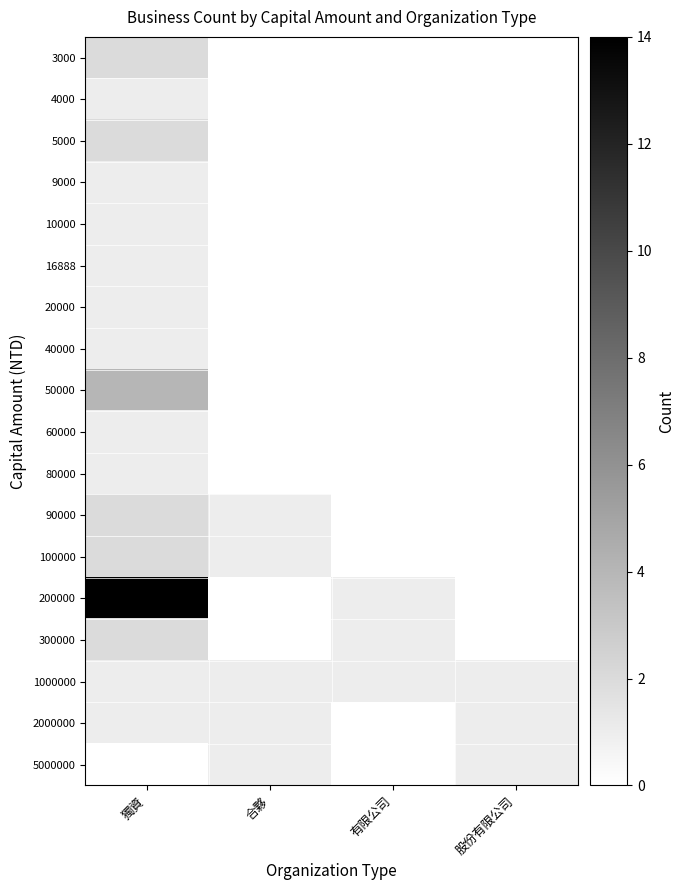

Which series has the largest range (max minus min)?

200000